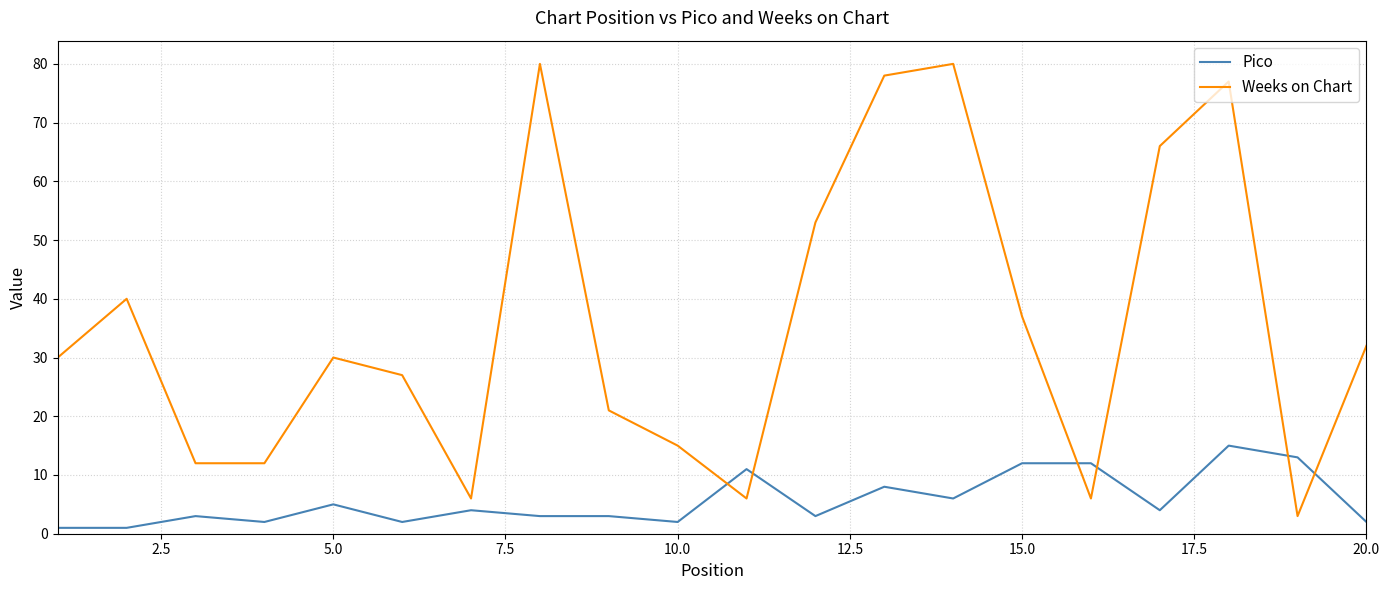

Reading right to left, transcribe all the data shown in this chart.

Pico: 2	13	15	4	12	12	6	8	3	11	2	3	3	4	2	5	2	3	1	1
Weeks on Chart: 32	3	77	66	6	37	80	78	53	6	15	21	80	6	27	30	12	12	40	30